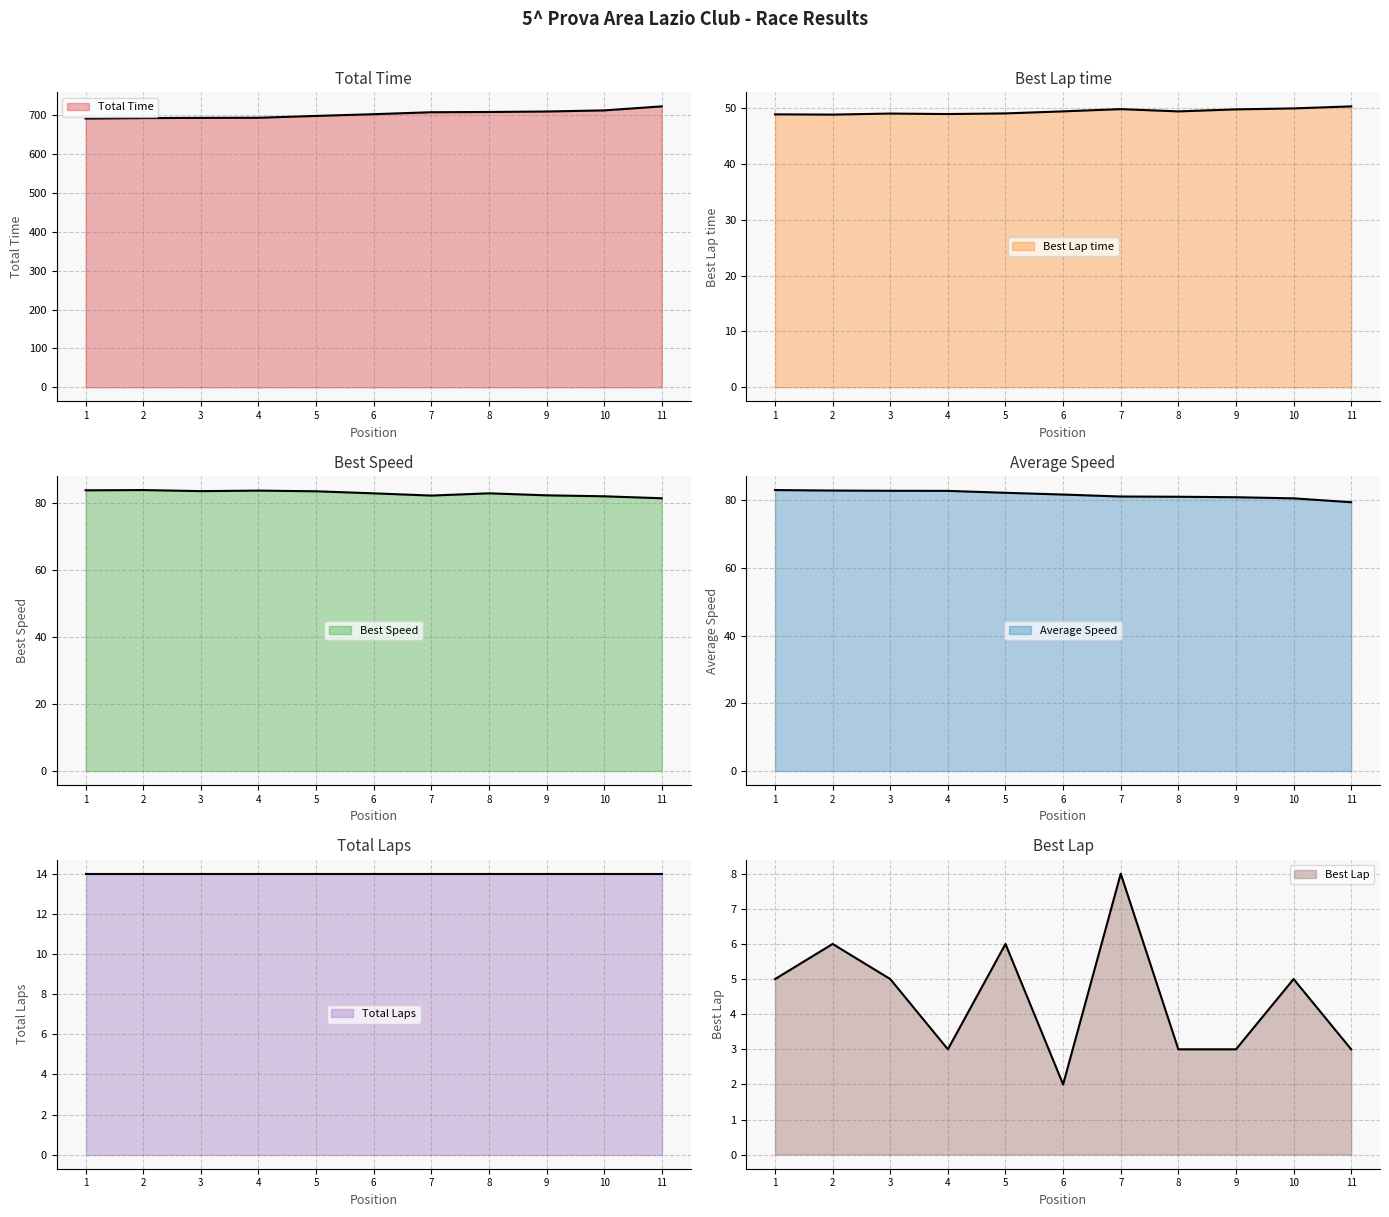

How many data points in Best Speed are less than 82?

1